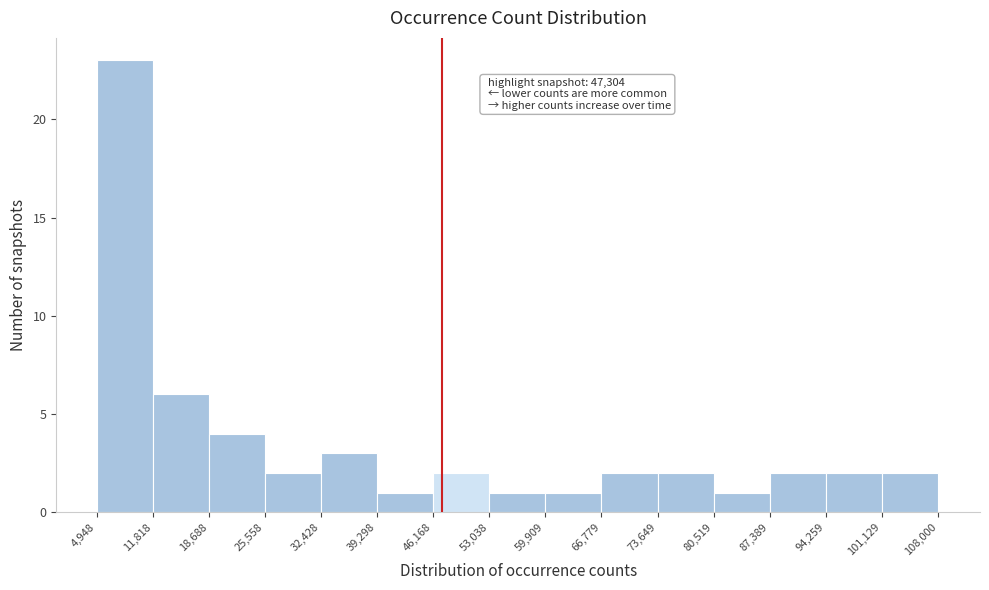

Which range on the x-axis has the tallest bar?

4,948 to 11,818